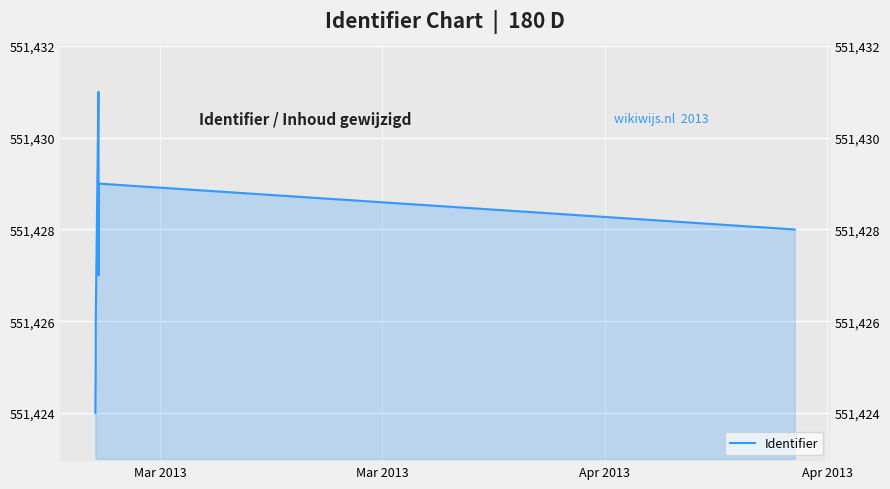

How many values are between 551426 and 551430?

5